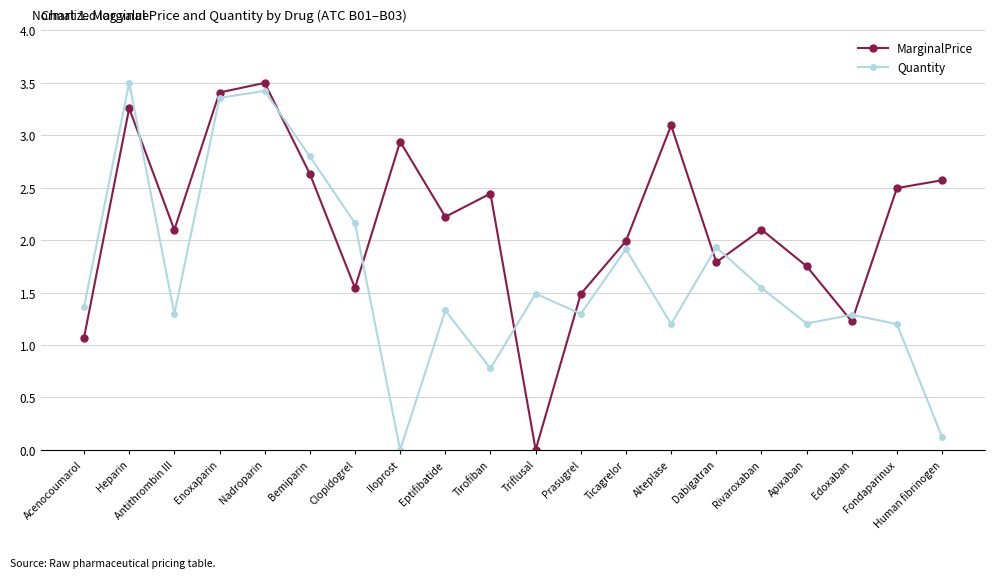

What position from the left is Tirofiban?

10